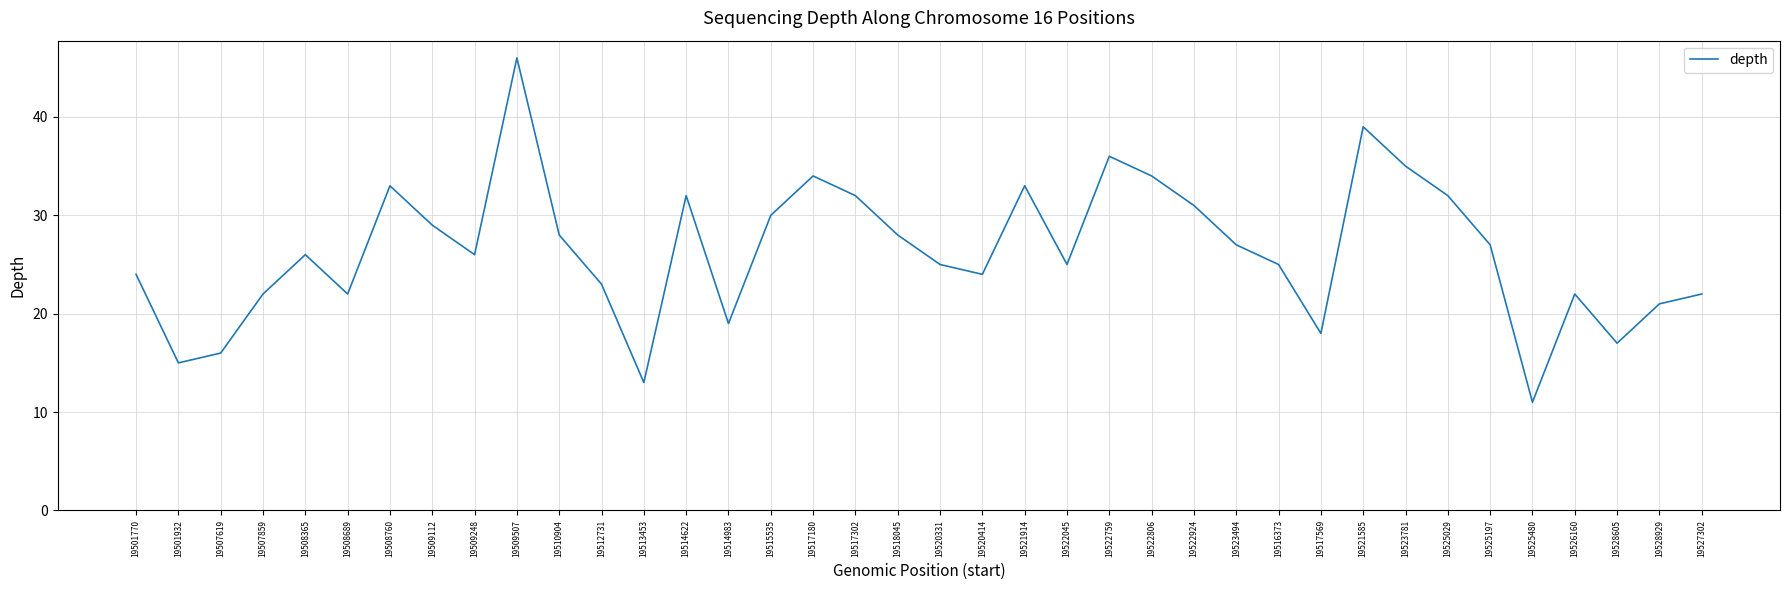

What value does the data have at 19513453?

13